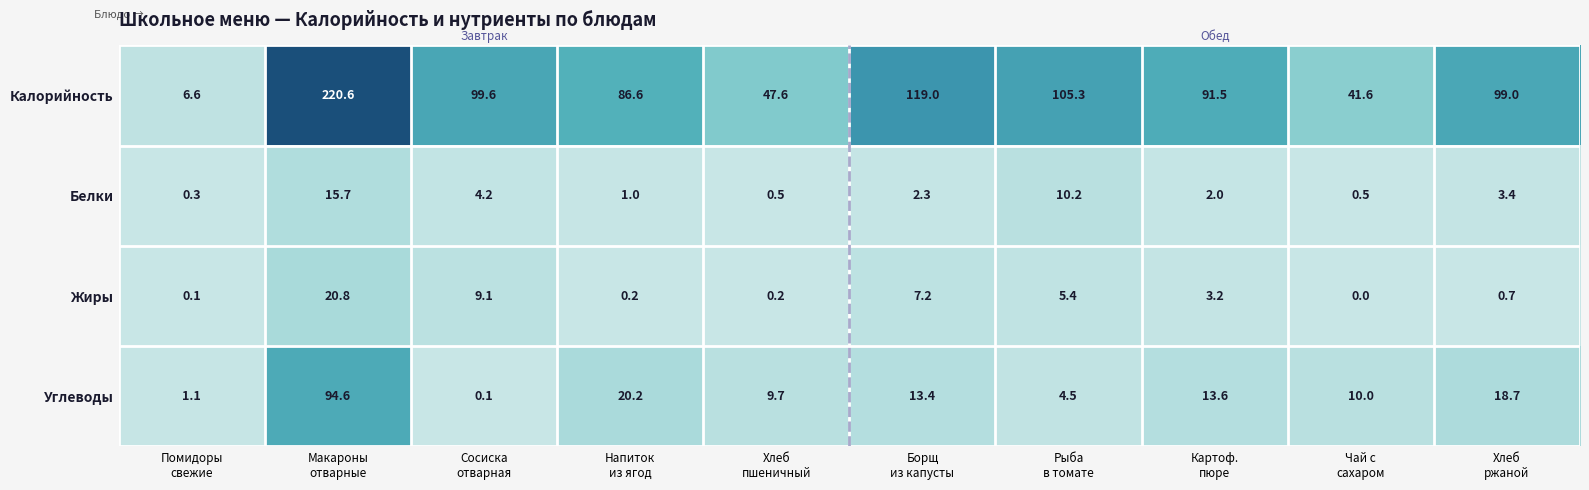

Which series has the widest spread of values?

Калорийность